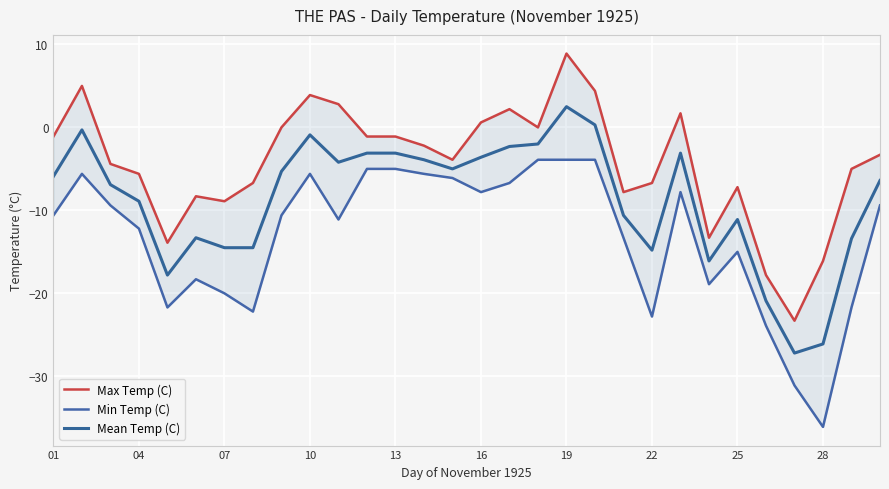

Which series has the widest spread of values?

Max Temp (C)